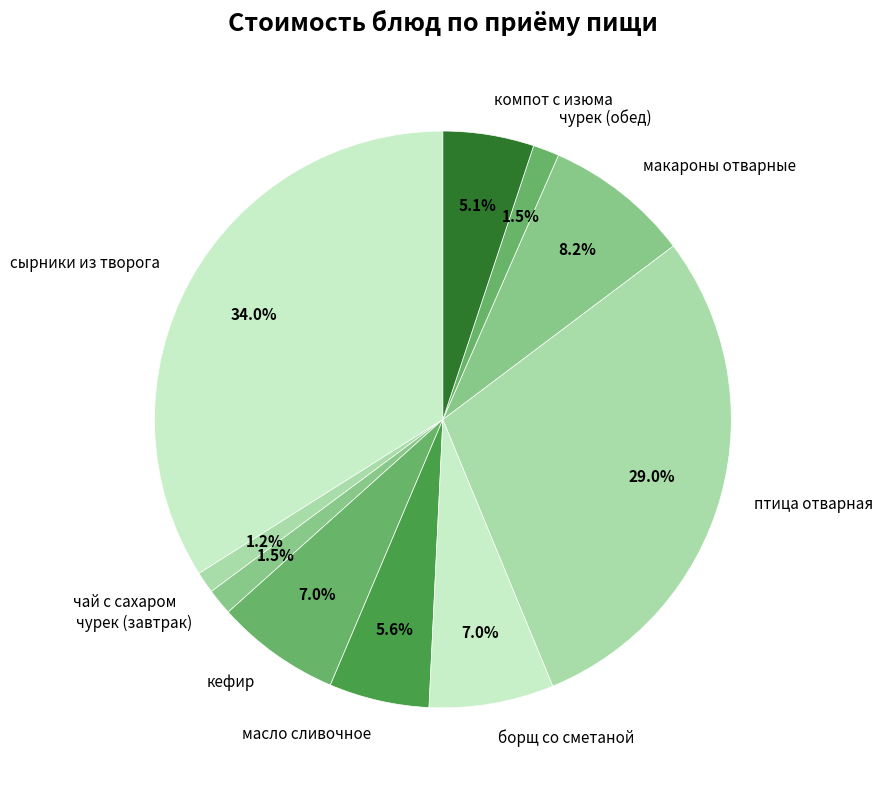

Which category has the biggest portion of the pie?

сырники из творога